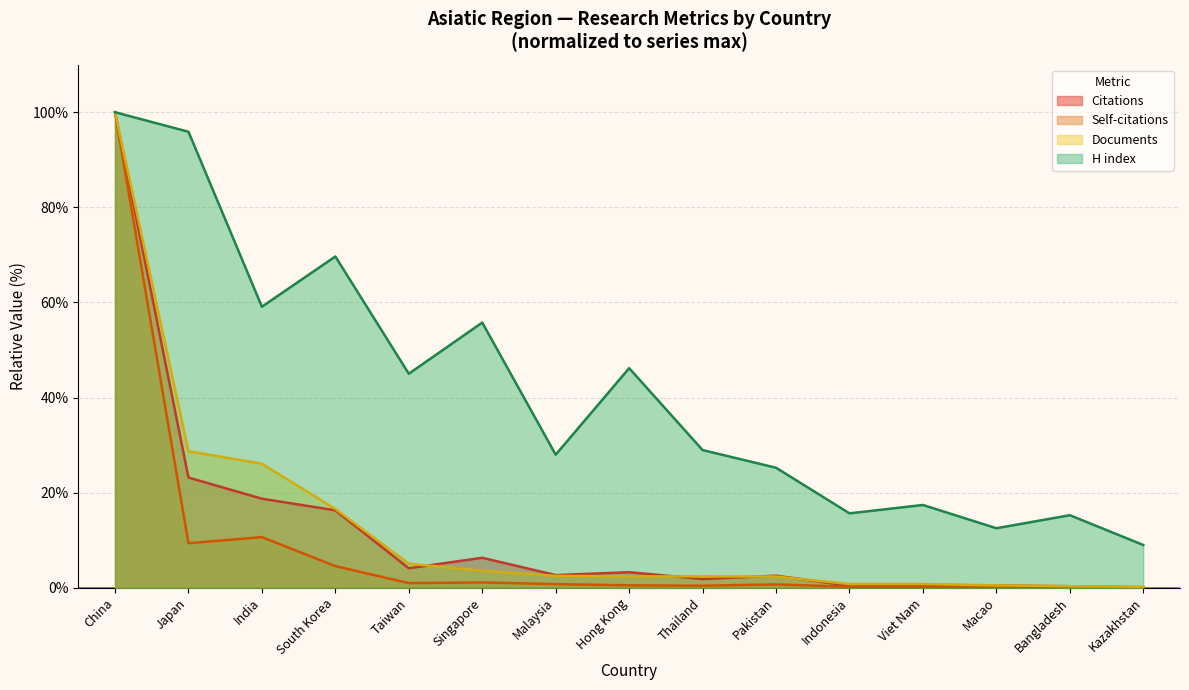

What are all the series names shown in the legend?

Citations, Self-citations, Documents, H index